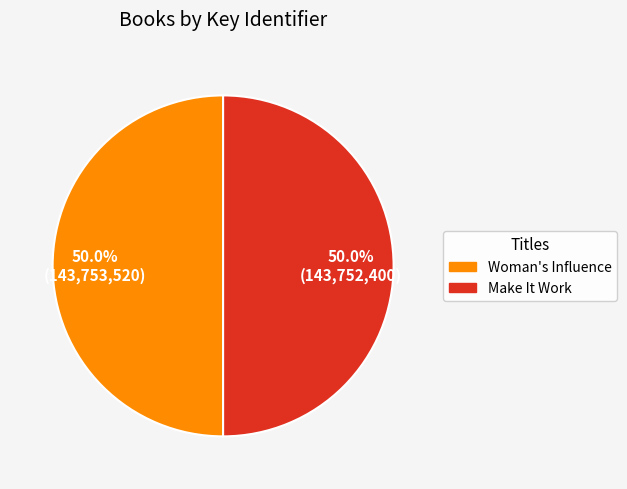

What is the ratio of the value at Woman's Influence to the value at Make It Work?

1.0